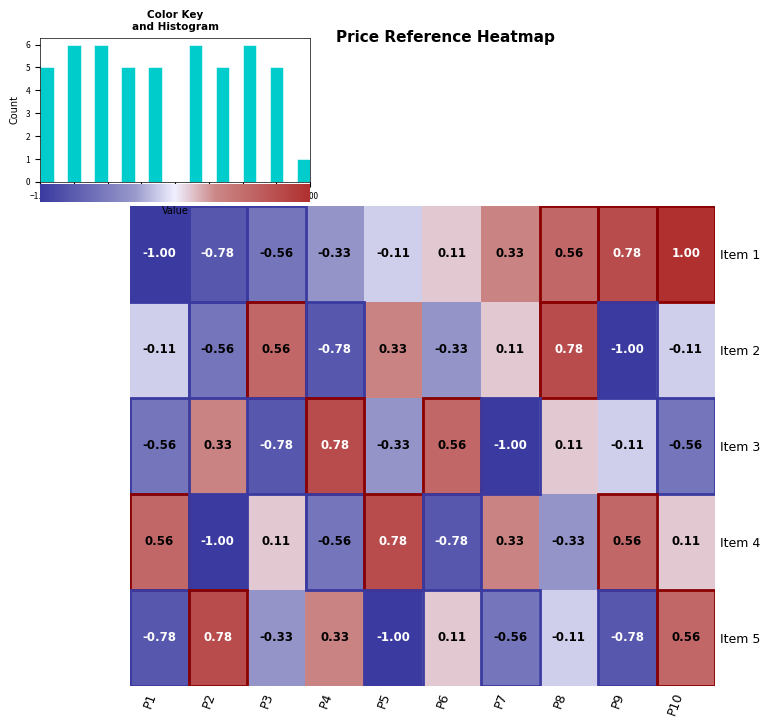

At how many categories does at least one series exceed 0?

10